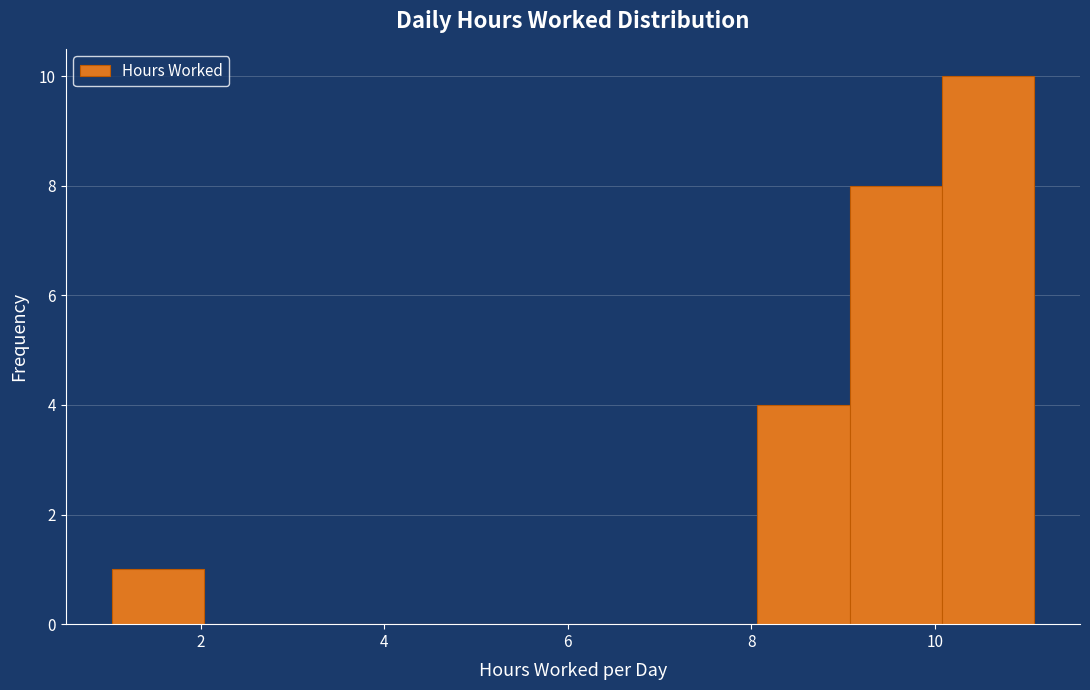

Reading left to right, list every bar in this chart as the range it spans on the x-axis followed by its height. Neither the bar edges nor the heights are printed on the chart, so give them approximately, as read against the axes.

1 to 2: 1
2 to 3: 0
3 to 4: 0
4 to 5: 0
5 to 6: 0
6 to 7: 0
7 to 8: 0
8 to 9: 4
9 to 10: 8
10 to 11: 10